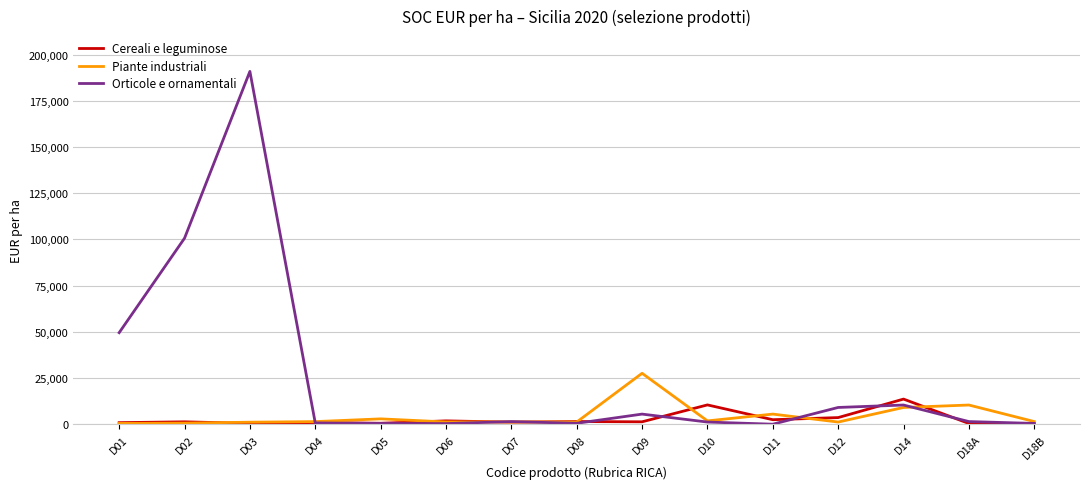

True or false: Piante industriali has a value of 581.6 at D02.

True